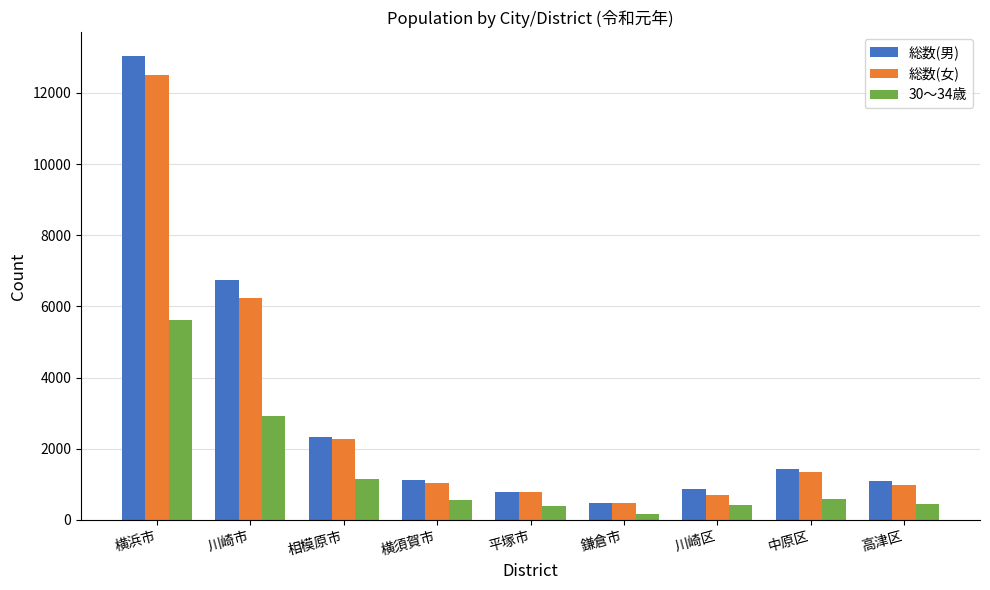

What is the maximum value for 総数(男)?

13047